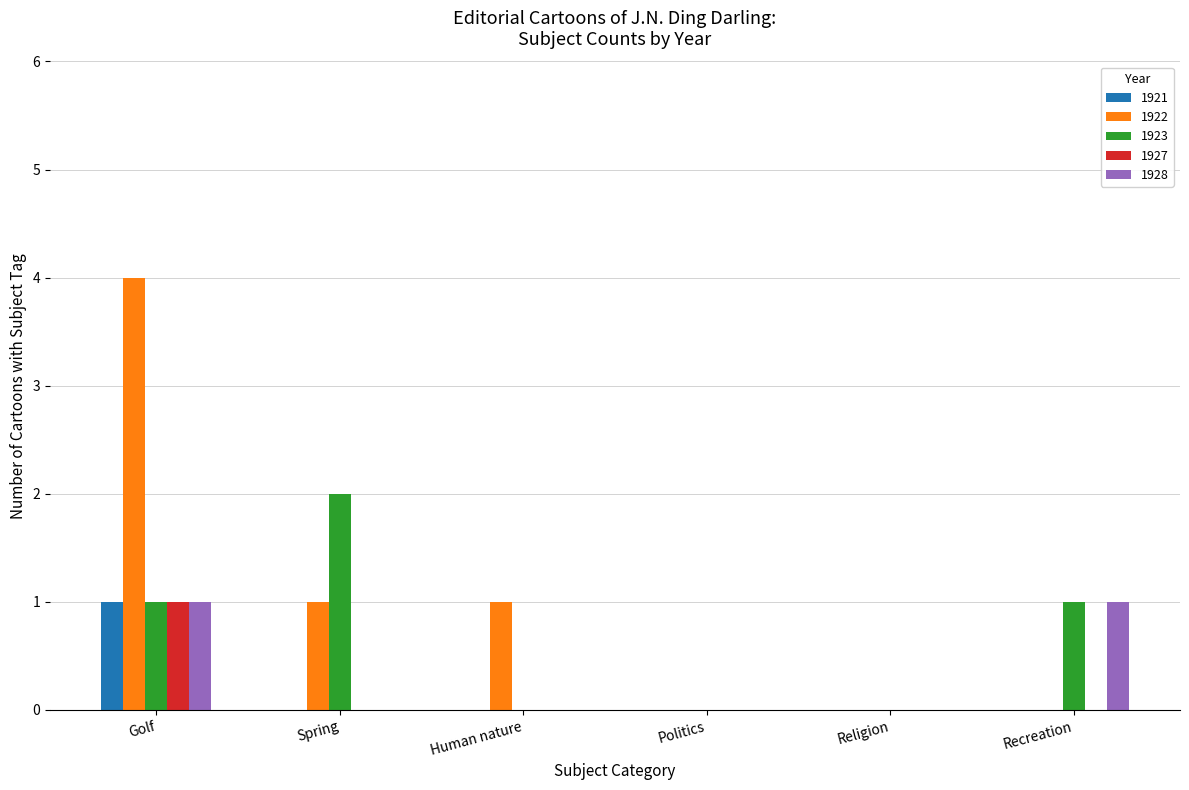

What is the greatest value displayed?

4